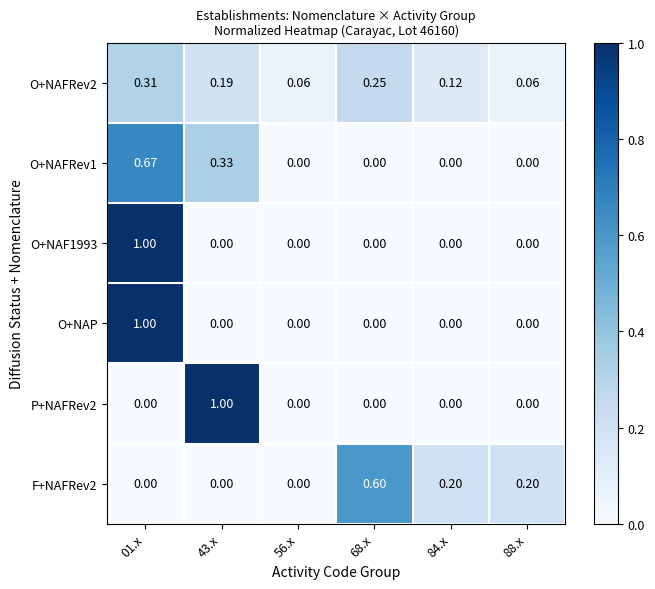

Which has a higher value, 68.x or 84.x?

68.x